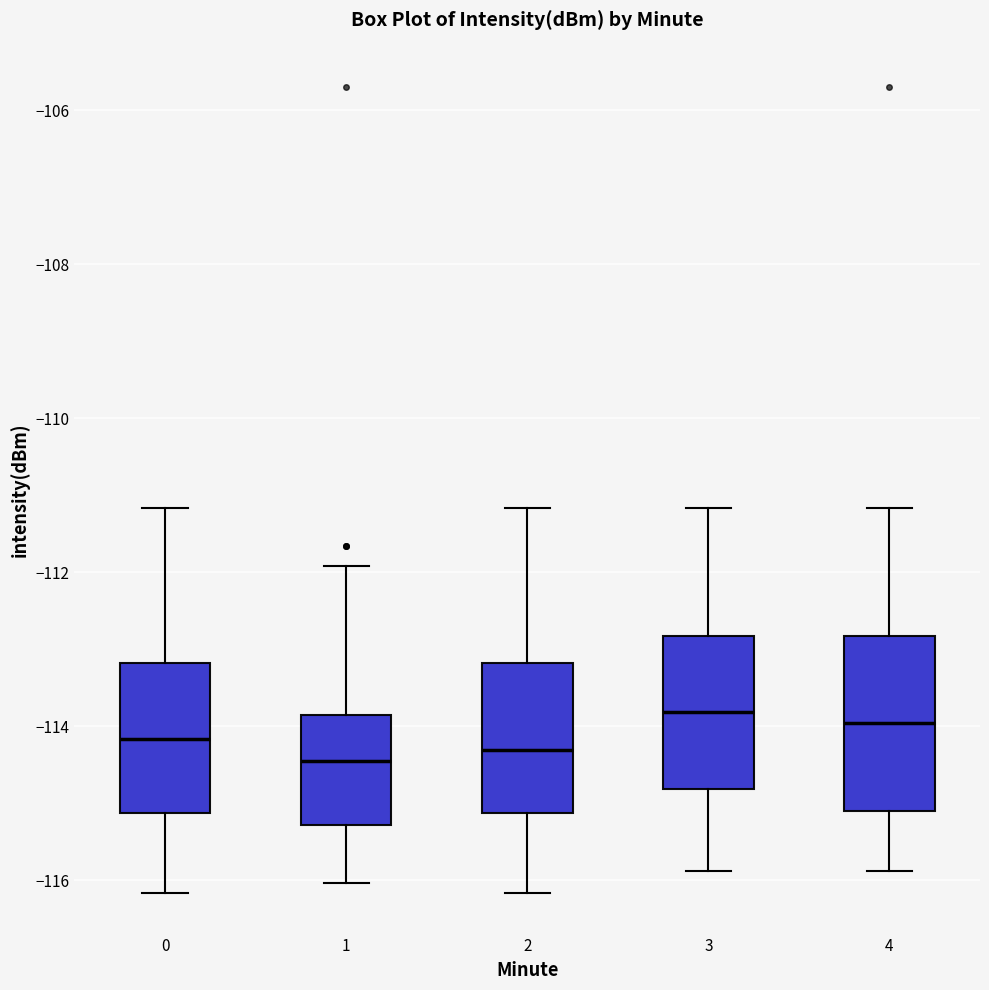

Where does the median line of the box at x = 2 sit on the y-axis? The values are not printed on the chart, so give them approximately, as read against the axis.

-114.4